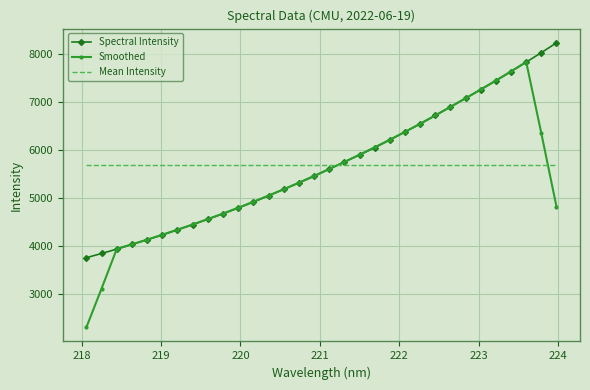

What is the maximum value for Spectral Intensity?

8228.5